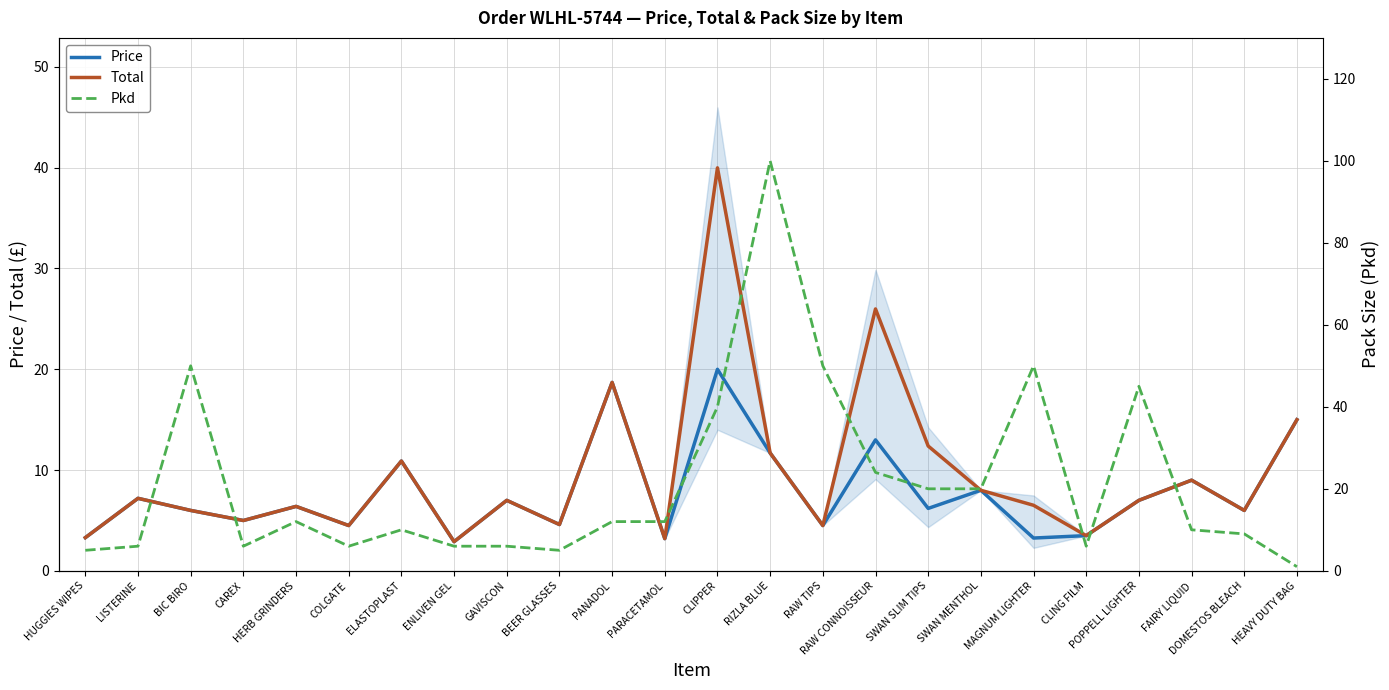

How many distinct data groups are displayed?

3